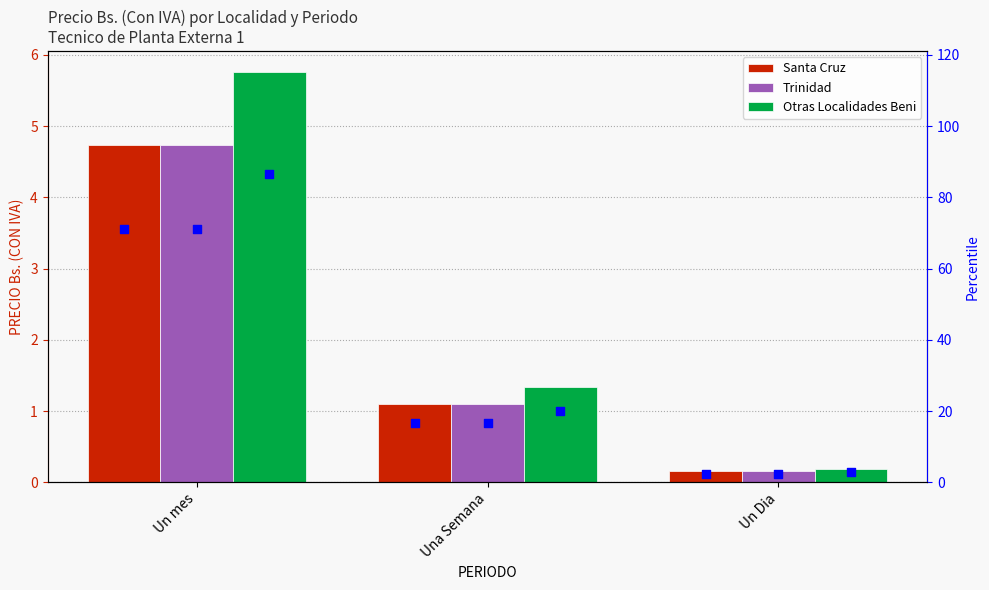

Which series has the largest total across all categories?

Otras Localidades Beni (percentile)